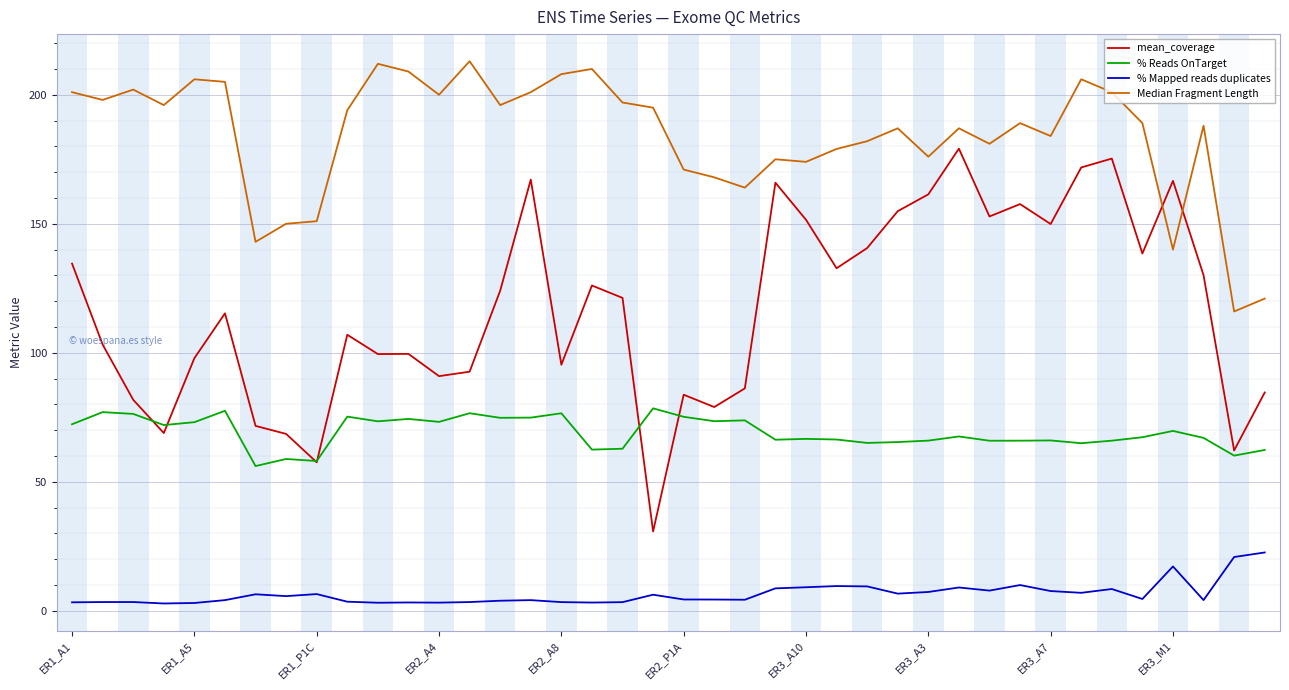

Rank the series by their maximum value, from highest to lowest.

Median Fragment Length, mean_coverage, % Reads OnTarget, % Mapped reads duplicates